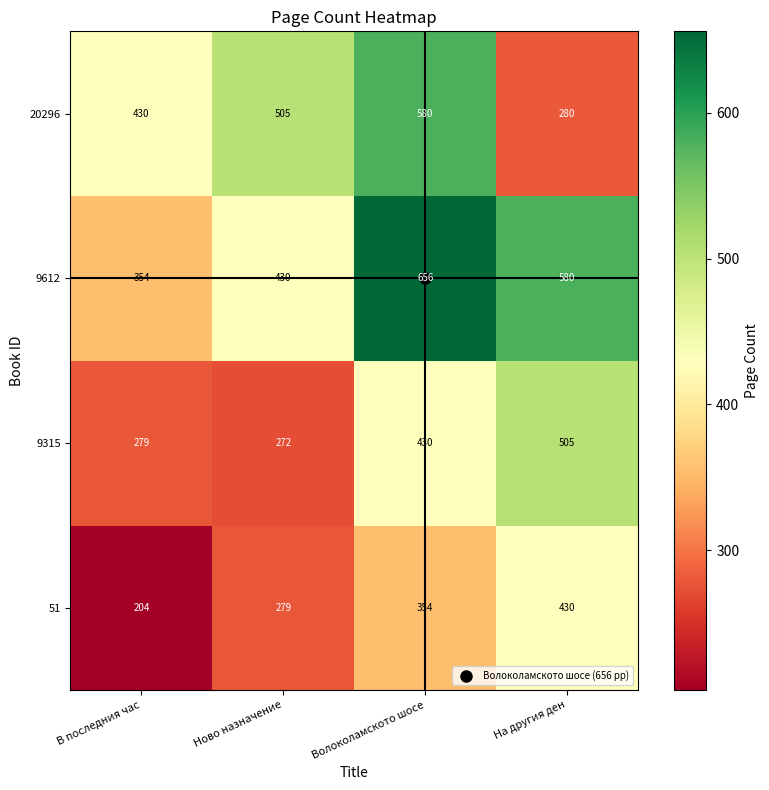

Rank the series at Ново назначение from highest to lowest value.

20296, 9612, 51, 9315